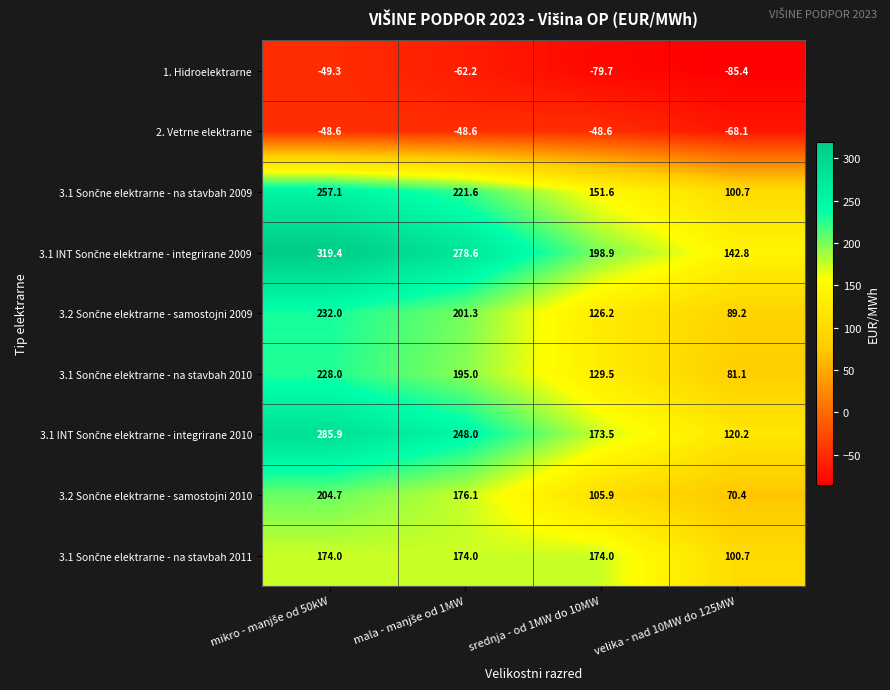

What is the sum of all 1. Hidroelektrarne values?

-276.6